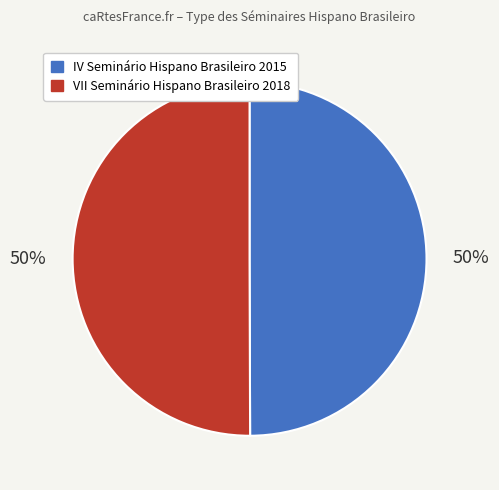

Do IV Seminário Hispano Brasileiro 2015 and VII Seminário Hispano Brasileiro 2018 together represent more than half of the pie?

Yes